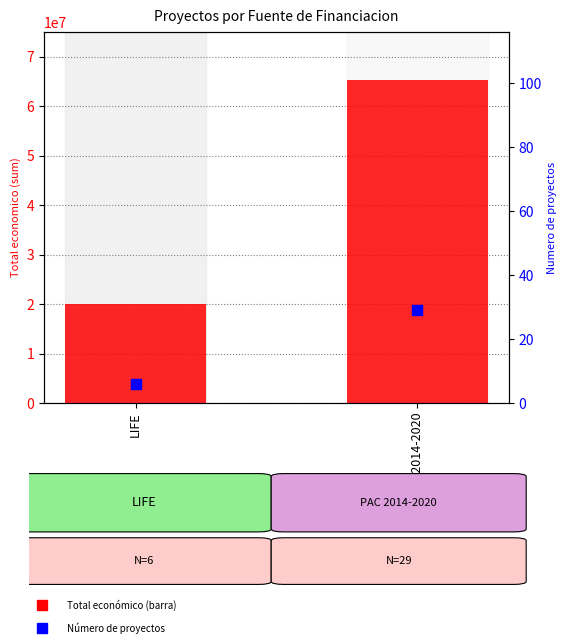

What are all the series names shown in the legend?

Total económico, Número de proyectos